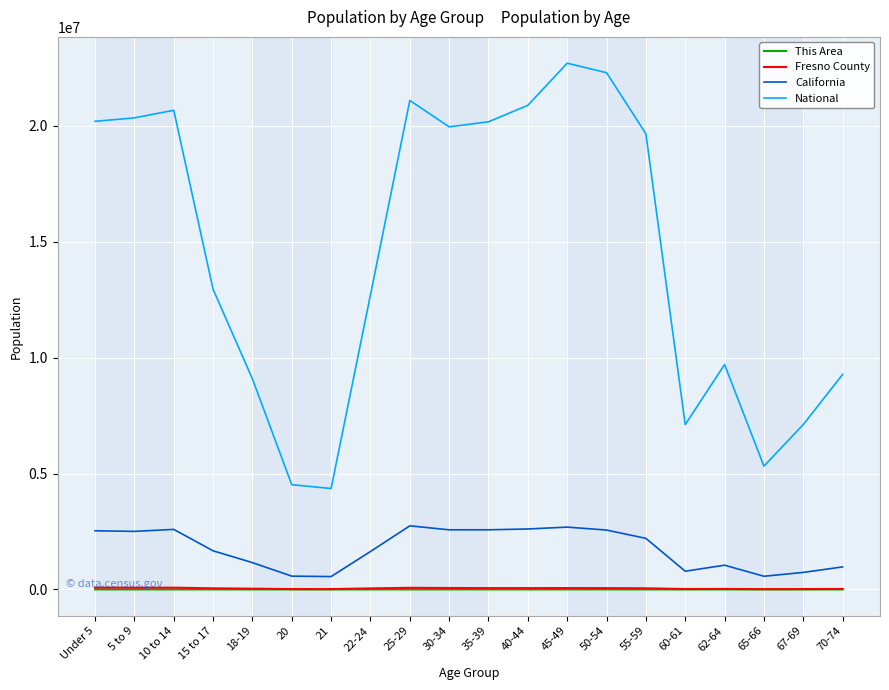

Between 15 to 17 and 25-29, which series saw the biggest shift?

National